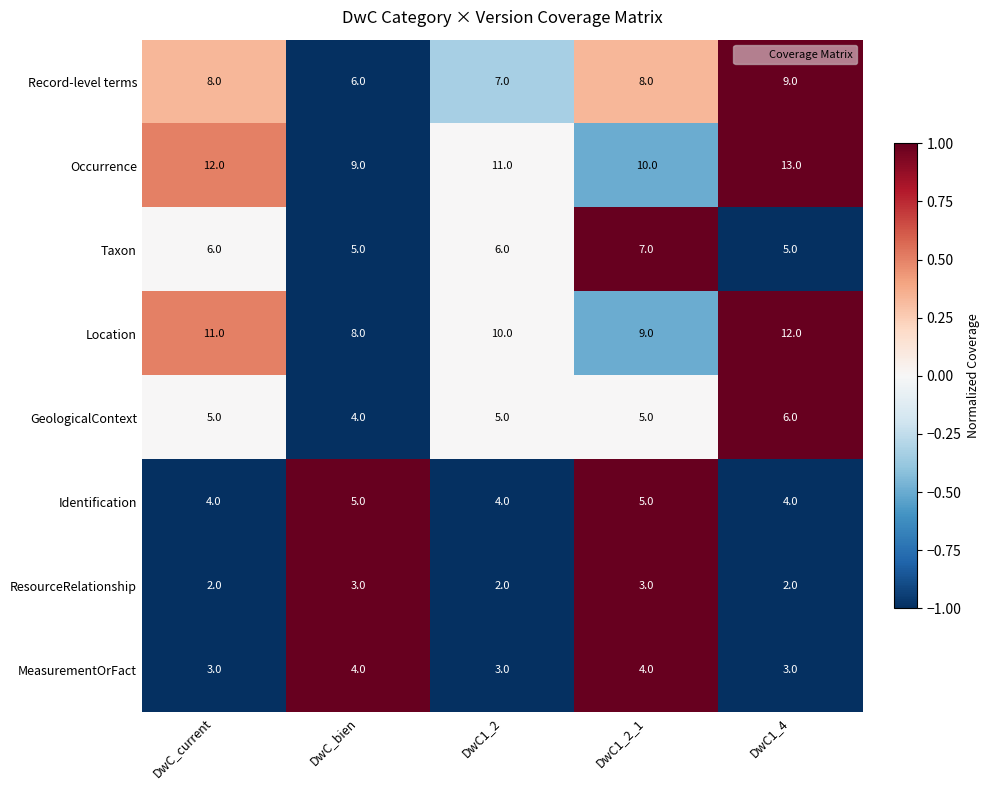

Which series has the largest total across all categories?

Occurrence